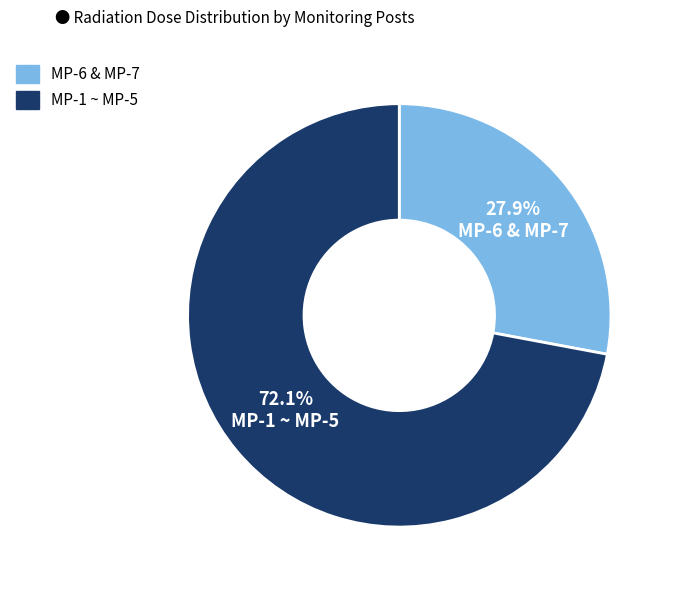

Does any single category account for the majority?

Yes